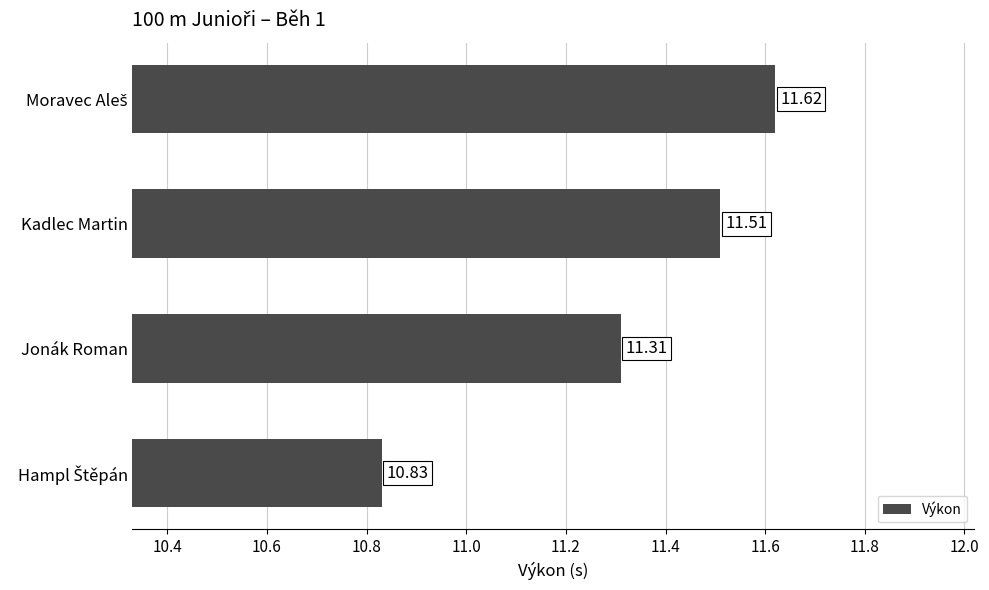

Approximately how many times larger is the value at Jonák Roman compared to Kadlec Martin?

1.0